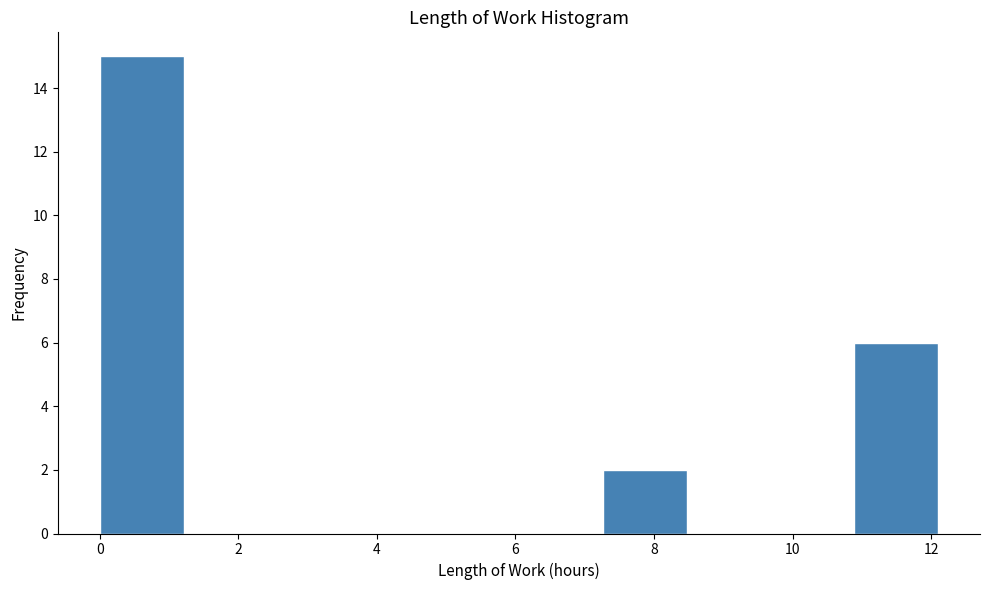

Reading left to right, transcribe this chart: for each bar, give the range it covers on the x-axis and its height. Neither the bar edges nor the heights are printed on the chart, so give them approximately, as read against the axes.

0.0 to 1.2: 15
1.2 to 2.4: 0
2.4 to 3.6: 0
3.6 to 4.8: 0
4.8 to 6.0: 0
6.0 to 7.2: 0
7.2 to 8.4: 2
8.4 to 9.6: 0
9.6 to 10.8: 0
10.8 to 12.2: 6